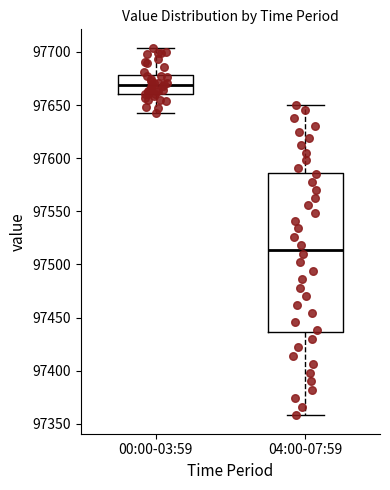

Reading left to right, transcribe this box plot: for each box, give where its median line is, the range the box spans, and where its two whiskers end, as read against the y-axis. The values are not printed on the chart, so give them approximately, as read against the axis.

00:00-03:59: median 97670, box 97660 to 97680, whiskers 97645 to 97705
04:00-07:59: median 97515, box 97435 to 97585, whiskers 97360 to 97650